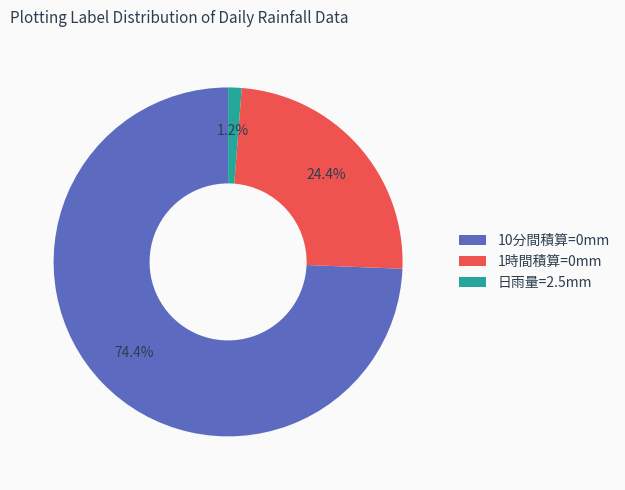

Does 1時間積算=0mm represent more than half of the total?

No